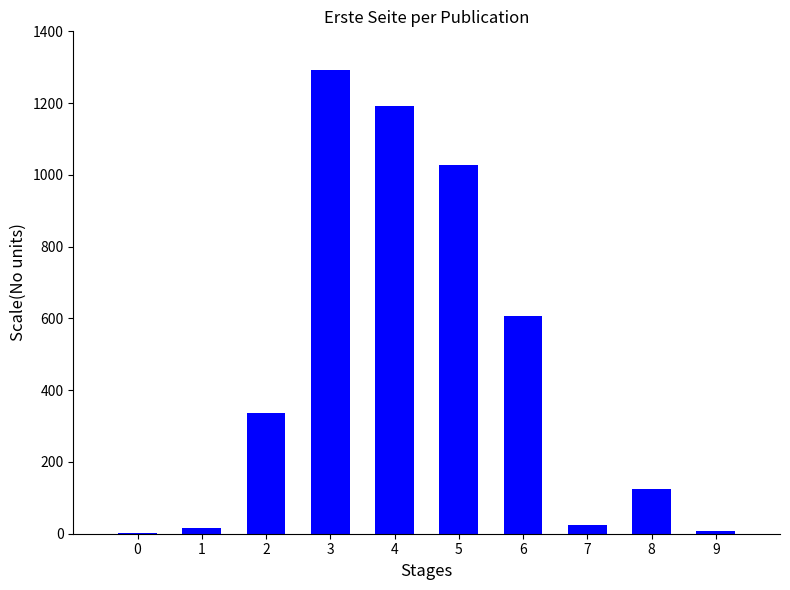

What is the difference between the values at 6 and 8?

482.0